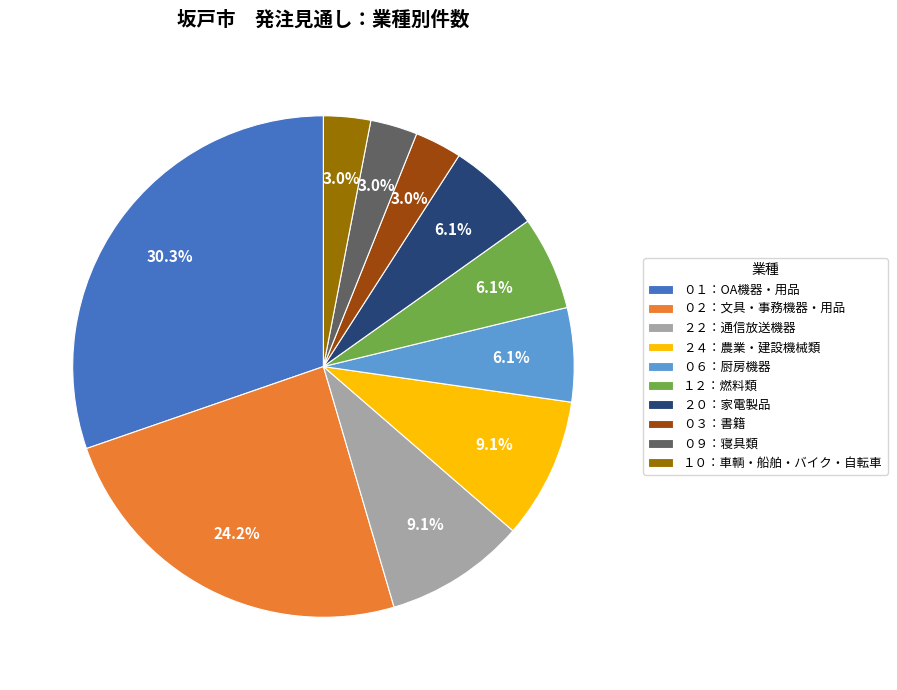

How many slices are in this pie chart?

10